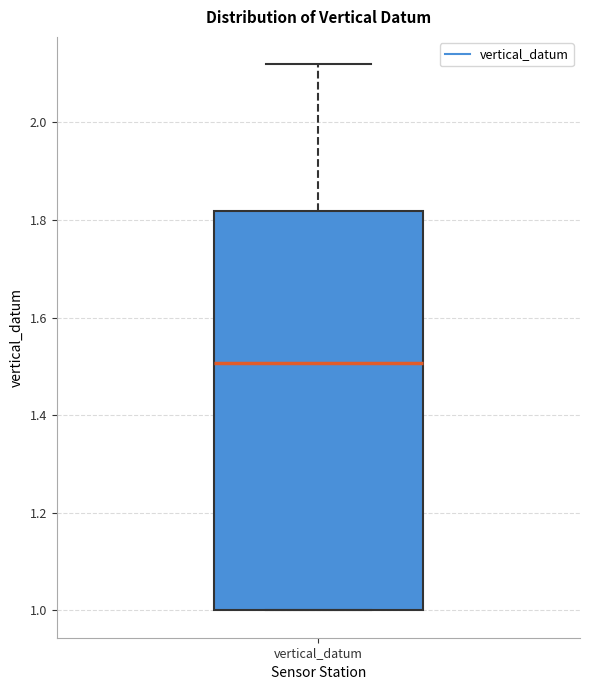

Read this box plot against the y-axis: the position of the median line, the range covered by the box, and the ends of both whiskers. The values are not printed on the chart, so give them approximately, as read against the axis.

median 1.50, box 1.00 to 1.82, whiskers 1.00 to 2.12